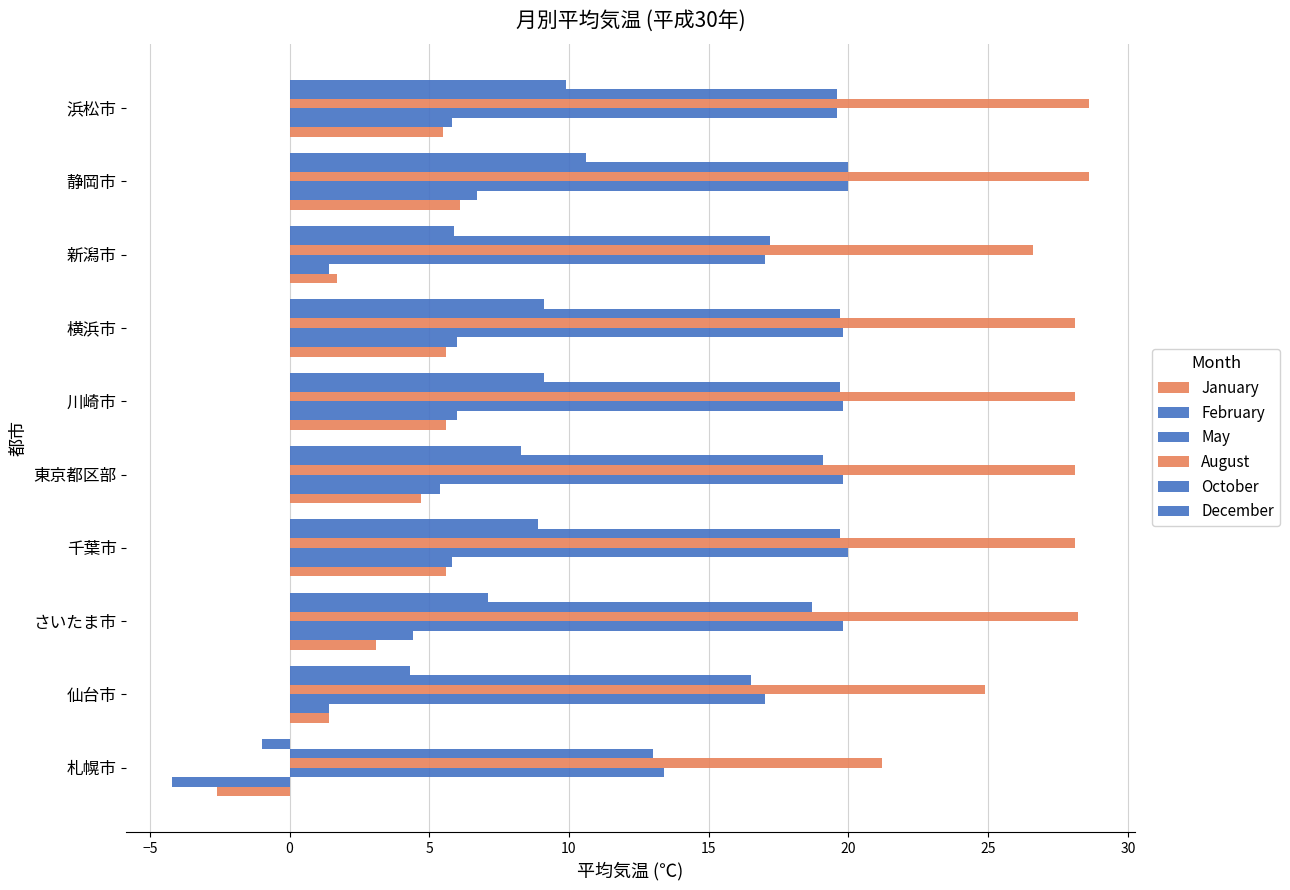

How many series are shown in this chart?

6